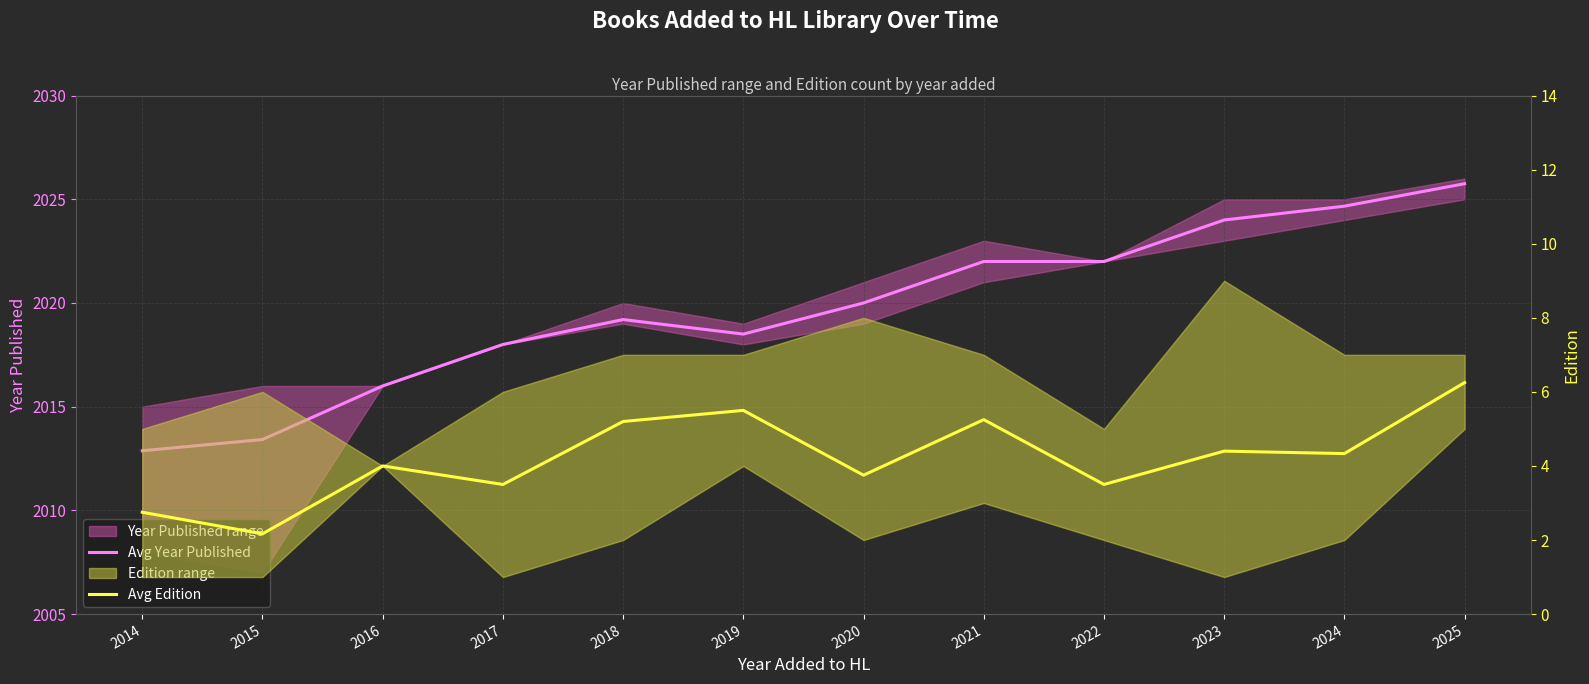

List the series in order of their peak value, lowest first.

Avg Edition, Avg Year Published